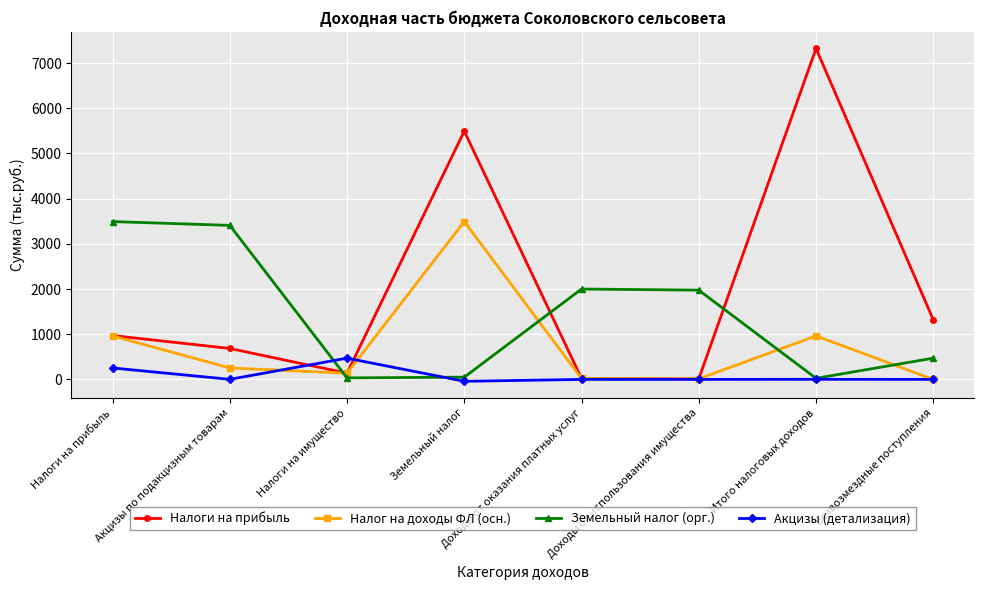

What is the average value of the Акцизы (детализация) series?

86.2